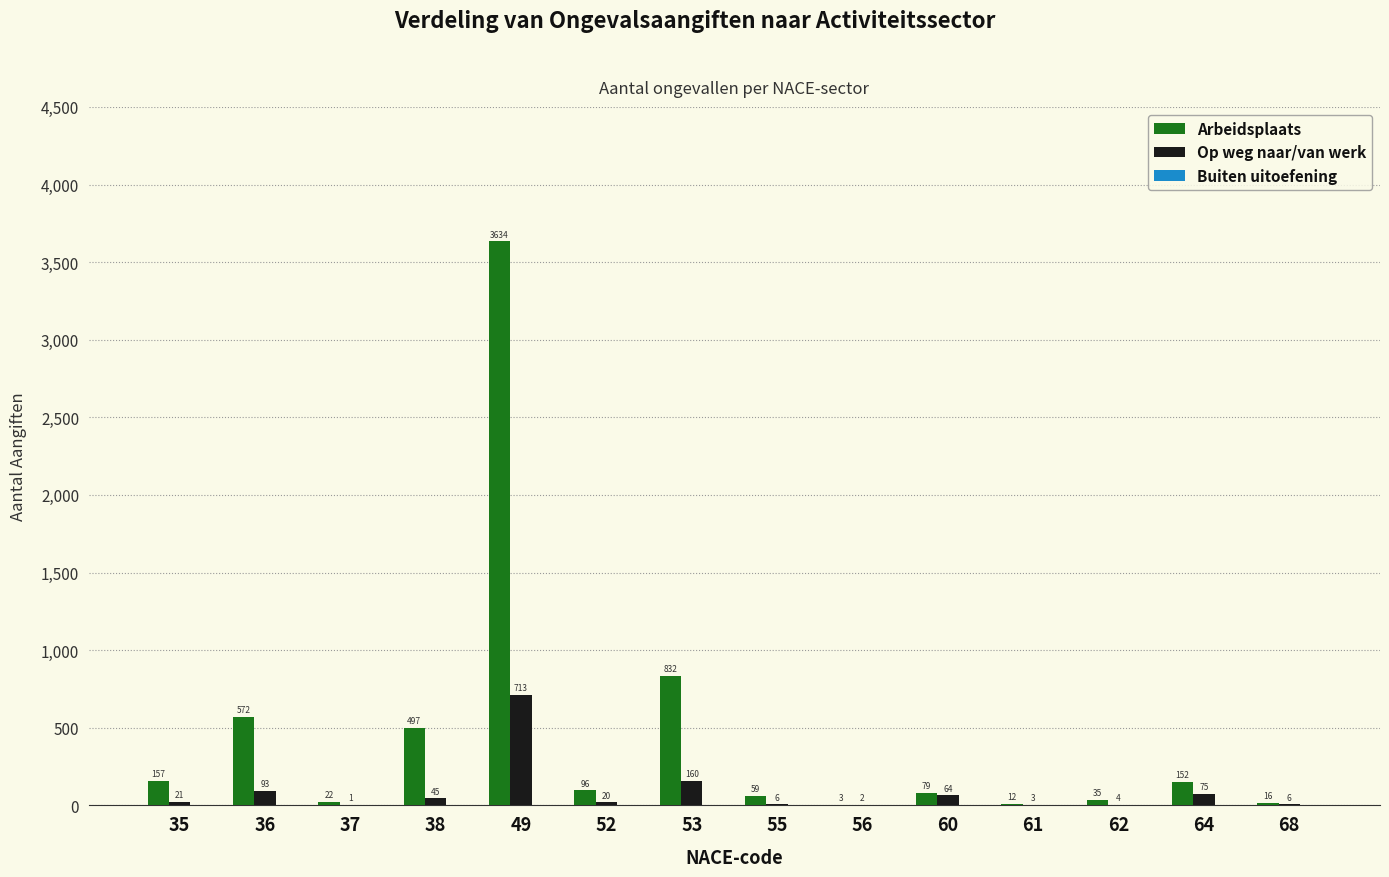

At which label does Arbeidsplaats first exceed 96?

35